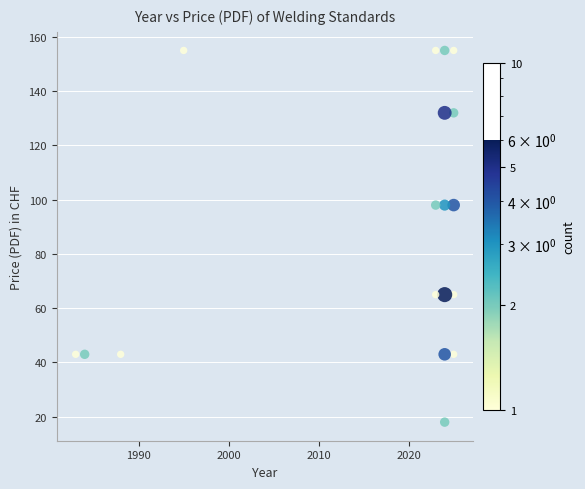

What is the range of Y values (max minus min)?

137